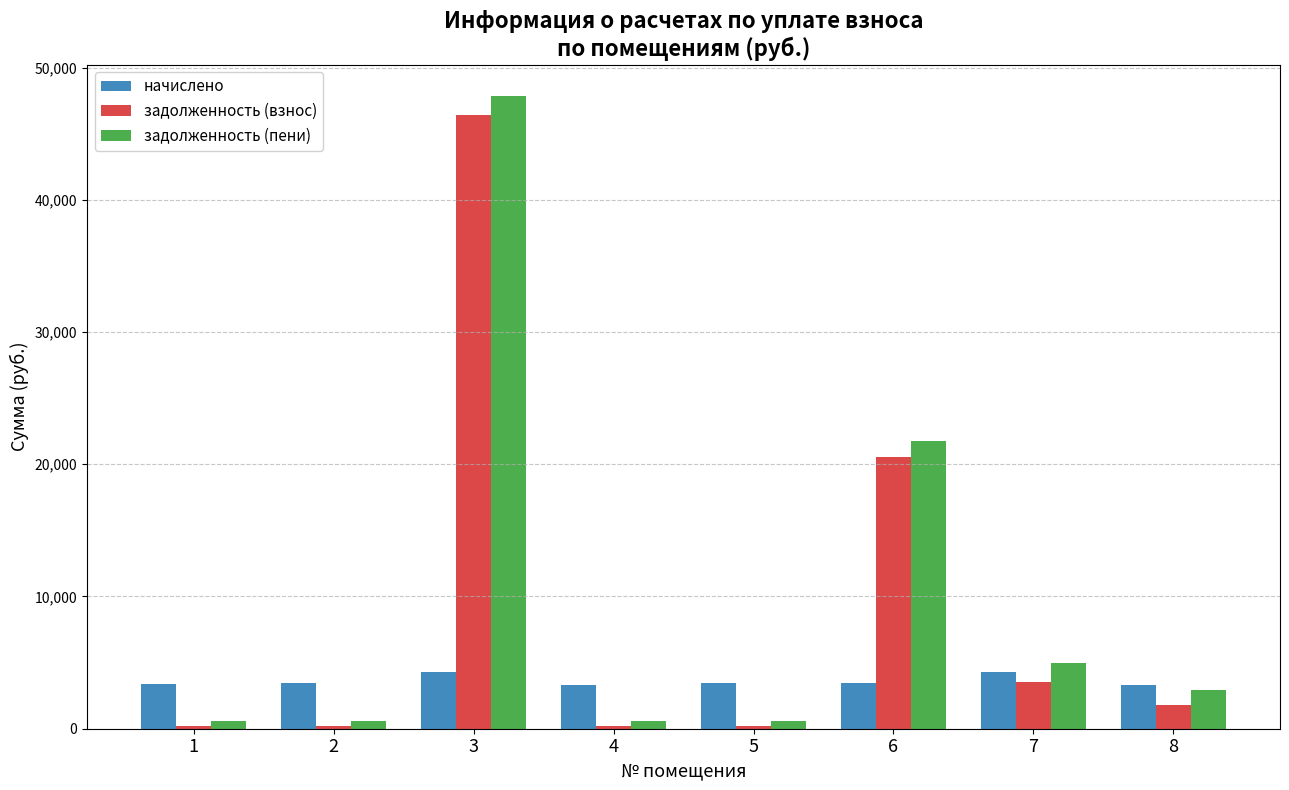

What is the sum of all начислено values?

28911.7